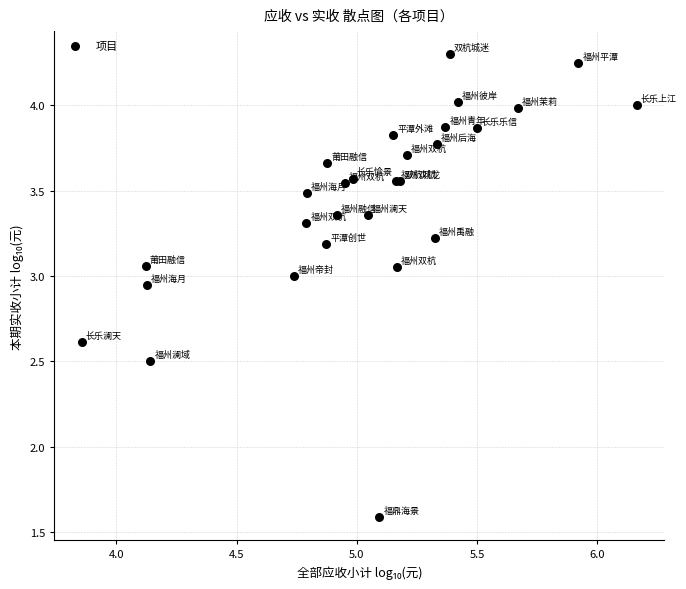

What Y value in the scatter plot is closest to 2?

1.6